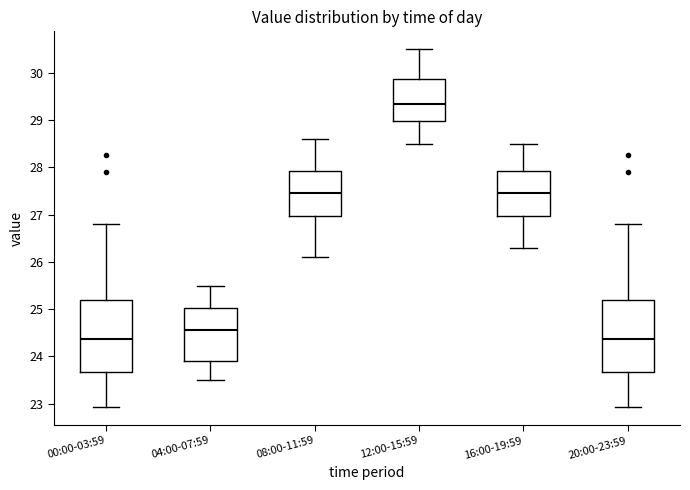

Reading left to right, transcribe this box plot: for each box, give where its median line is, the range the box spans, and where its two whiskers end, as read against the y-axis. The values are not printed on the chart, so give them approximately, as read against the axis.

00:00-03:59: median 24.4, box 23.7 to 25.2, whiskers 22.9 to 26.8
04:00-07:59: median 24.6, box 23.9 to 25.0, whiskers 23.5 to 25.5
08:00-11:59: median 27.5, box 27.0 to 27.9, whiskers 26.1 to 28.6
12:00-15:59: median 29.4, box 29.0 to 29.9, whiskers 28.5 to 30.5
16:00-19:59: median 27.5, box 27.0 to 27.9, whiskers 26.3 to 28.5
20:00-23:59: median 24.4, box 23.7 to 25.2, whiskers 22.9 to 26.8